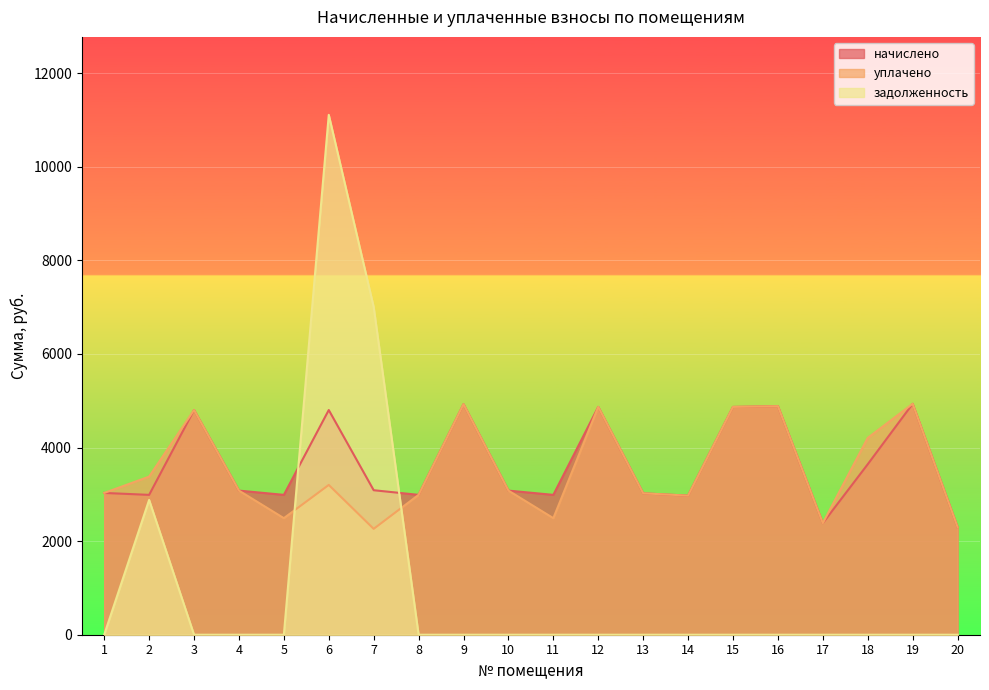

Which category has the lowest value across all series?

1